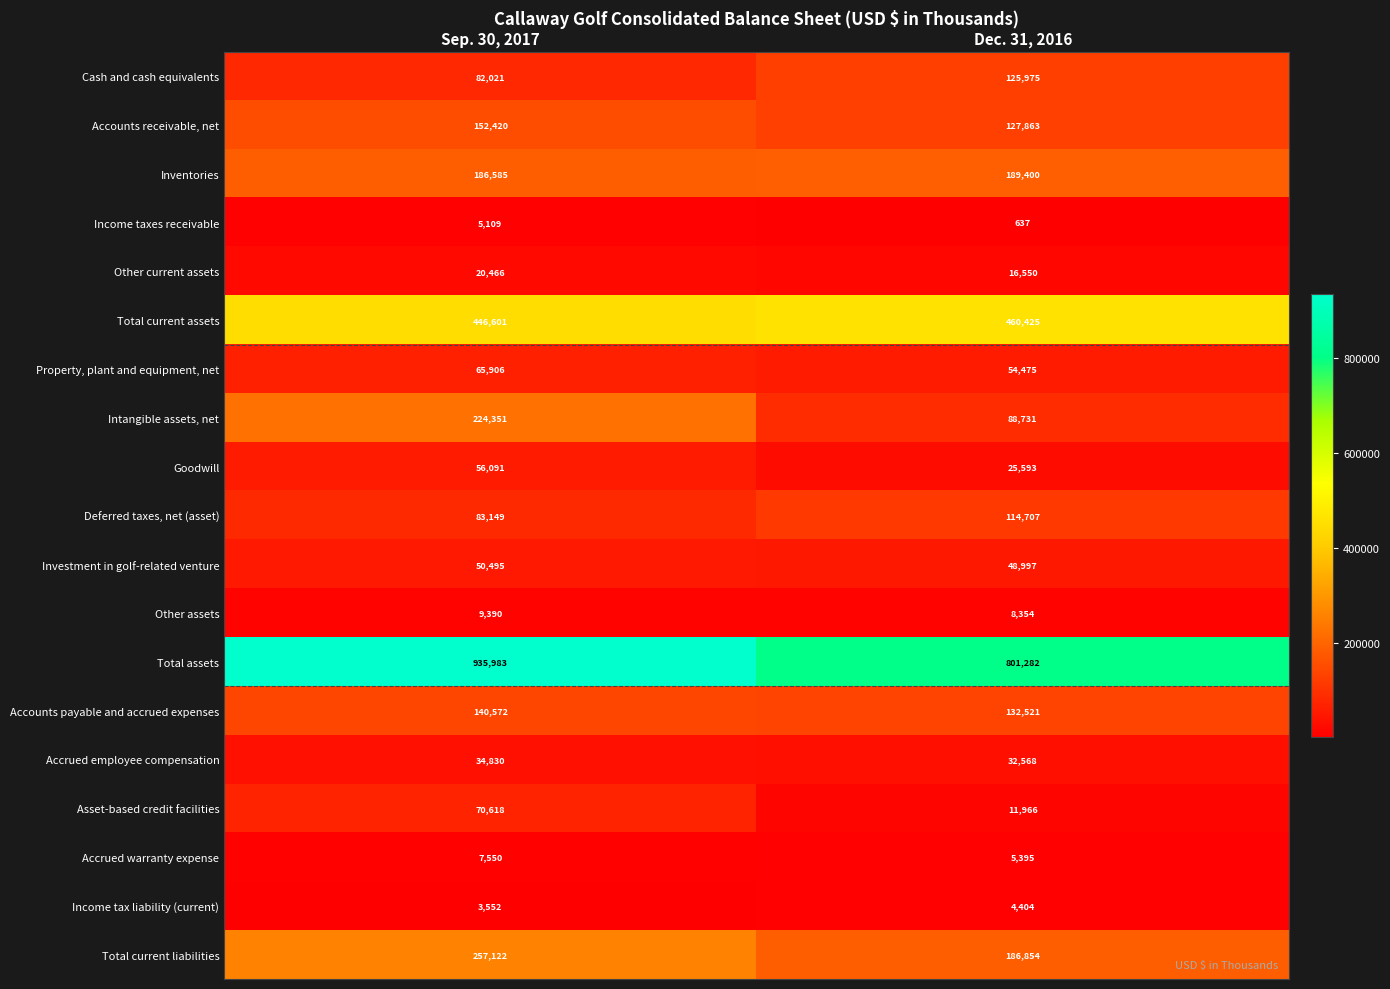

Which series has the largest total across all categories?

Total assets